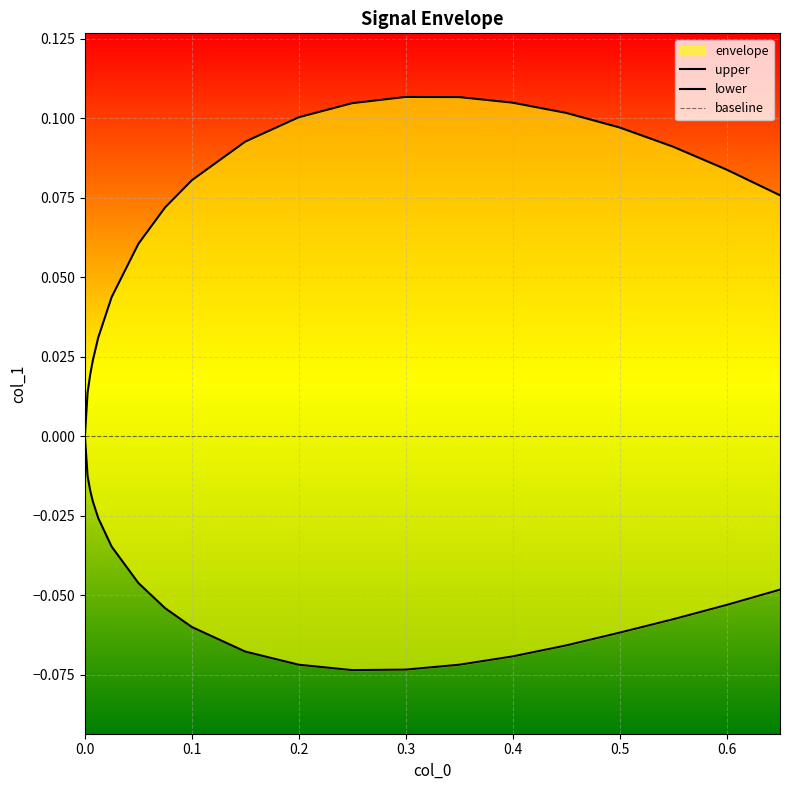

How many lines are shown in the chart?

2